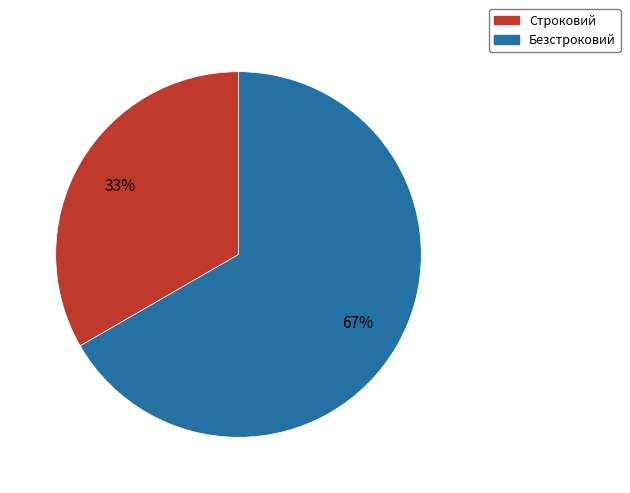

To the nearest percent, what is the combined percentage of Строковий and Безстроковий?

100%